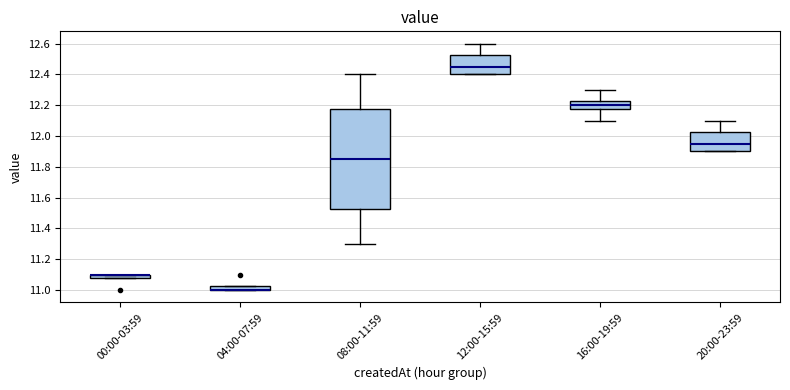

Where does the upper whisker of the box for 20:00-23:59 end on the y-axis? The values are not printed on the chart, so give them approximately, as read against the axis.

12.10